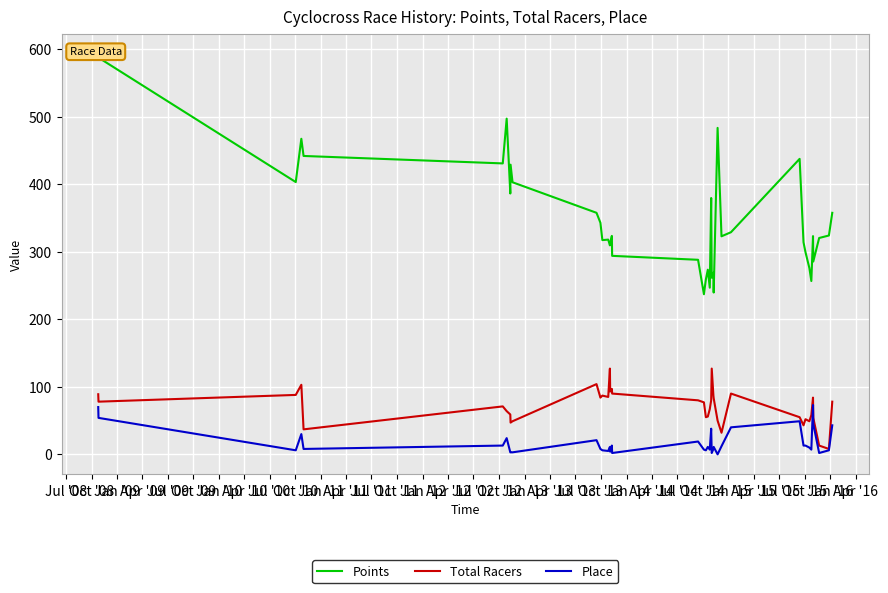

What is the difference between the second highest and second lowest values in the Total Racers series?

114